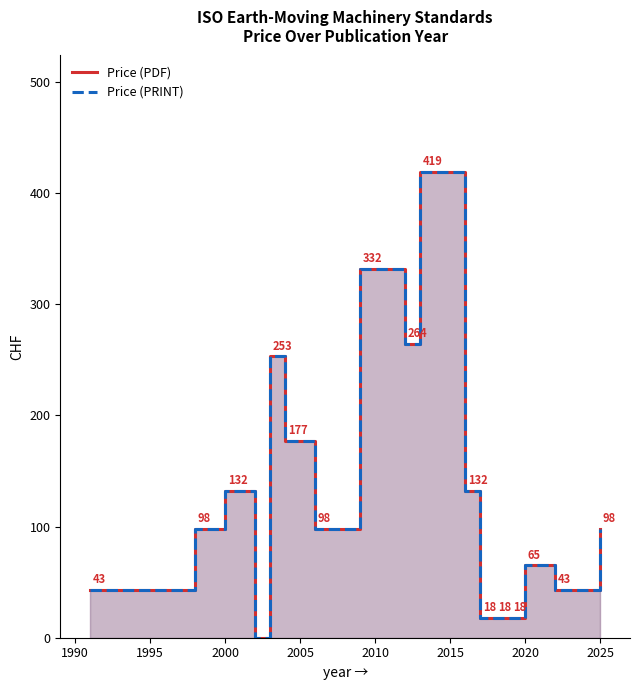

True or false: Price (PRINT) has a value of 192 at 2000.

False